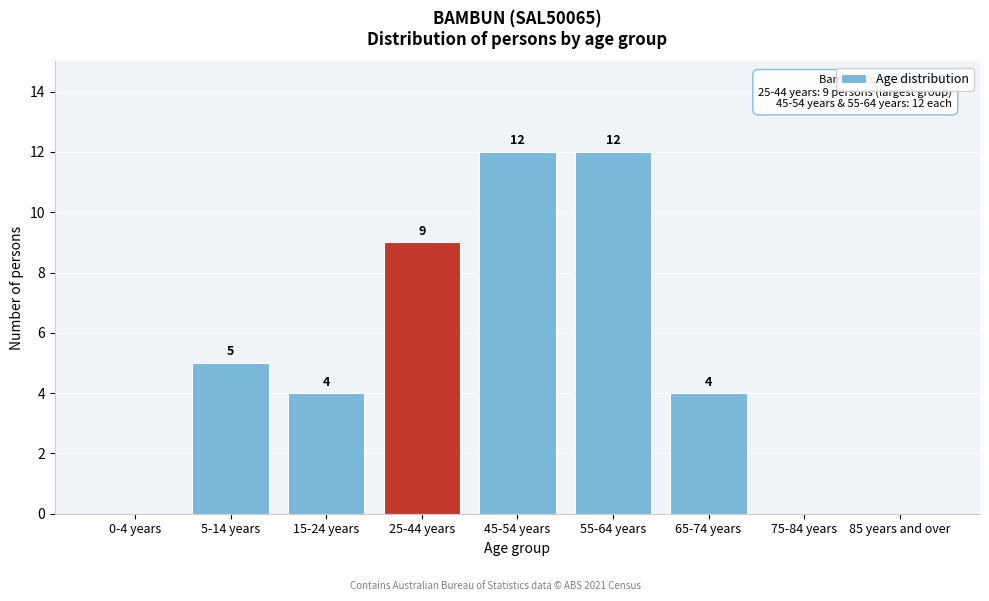

Reading left to right, extract all data points from this chart.

0-4 years=0	5-14 years=5	15-24 years=4	25-44 years=9	45-54 years=12	55-64 years=12	65-74 years=4	75-84 years=0	85 years and over=0